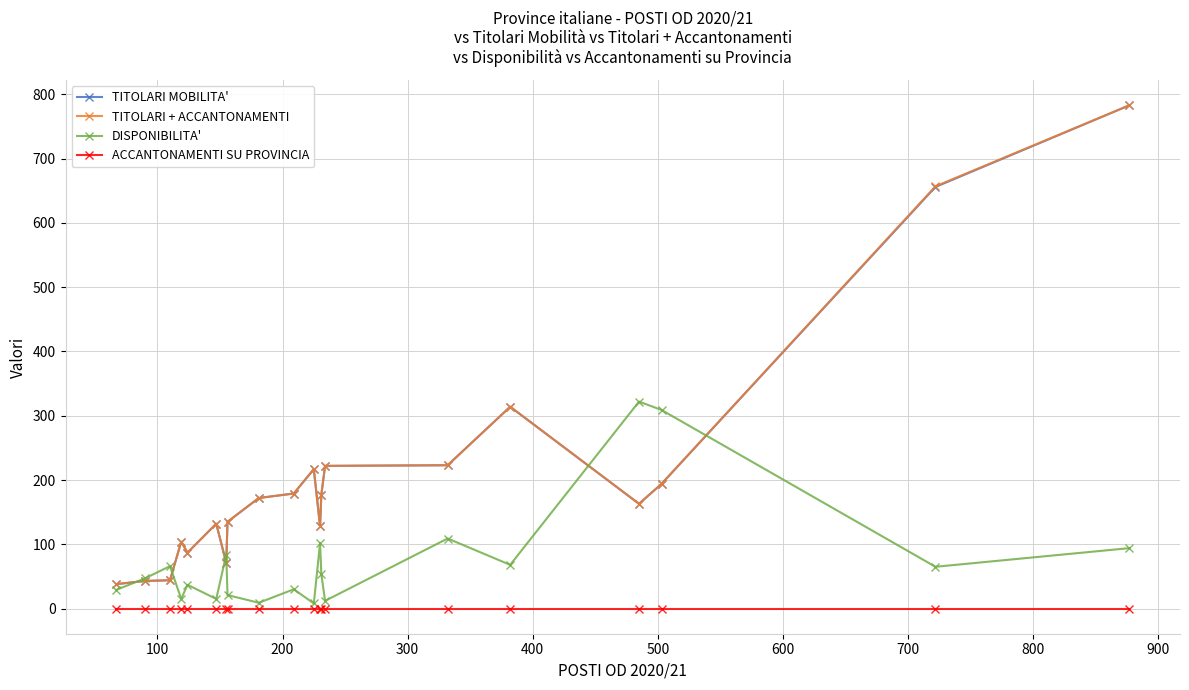

At how many categories does at least one series exceed 241?

5